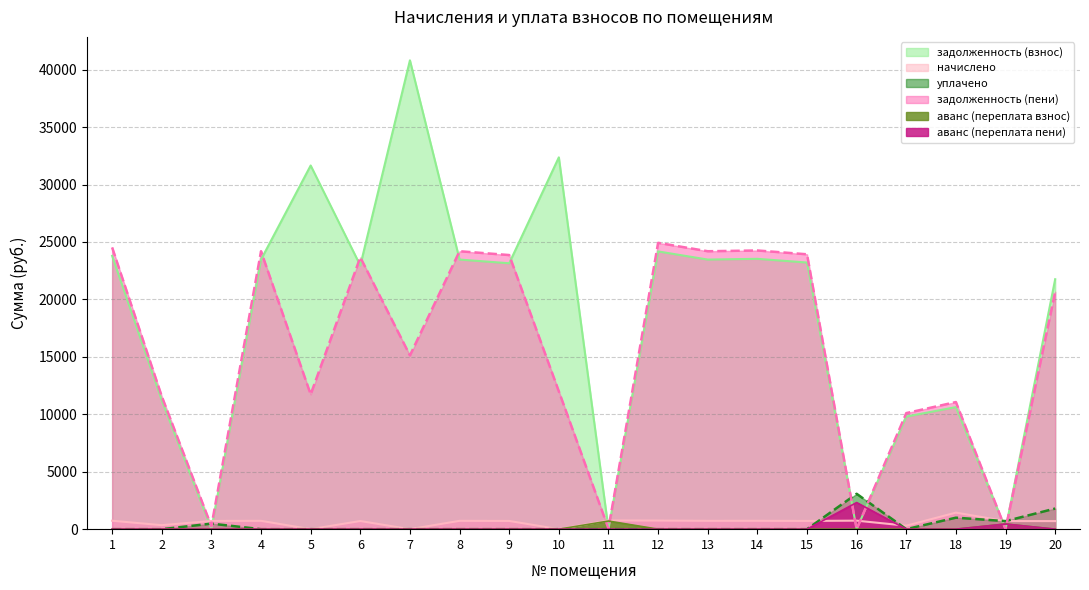

What is the total value across all series at 3?

1466.0